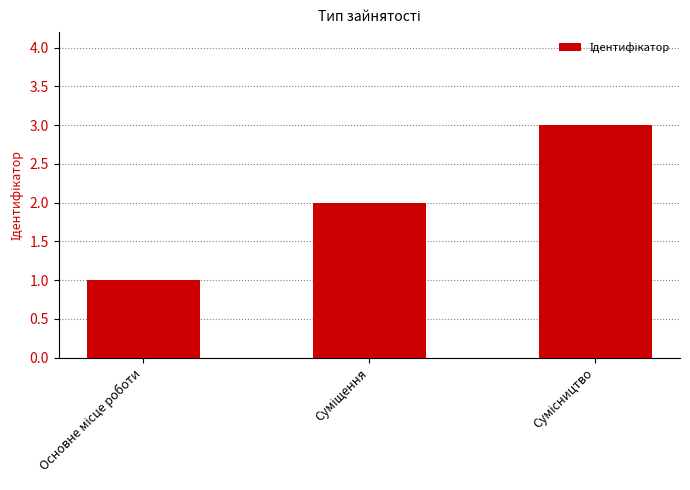

What is the sum of all values?

6